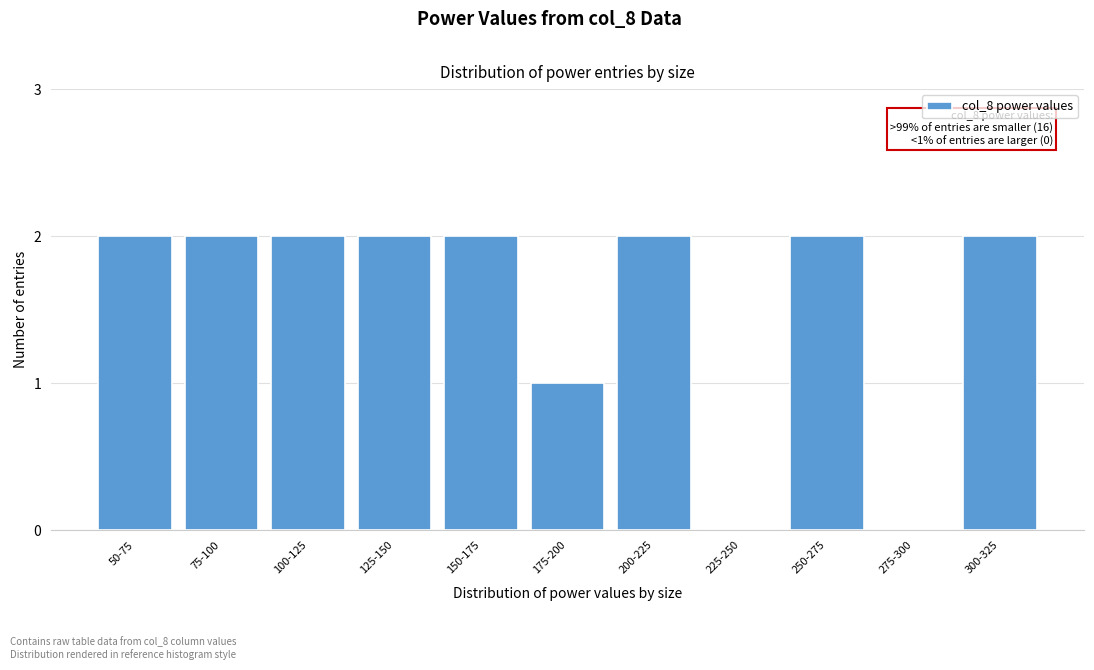

Reading right to left, list all the values displayed in this chart.

300-325=2	275-300=0	250-275=2	225-250=0	200-225=2	175-200=1	150-175=2	125-150=2	100-125=2	75-100=2	50-75=2